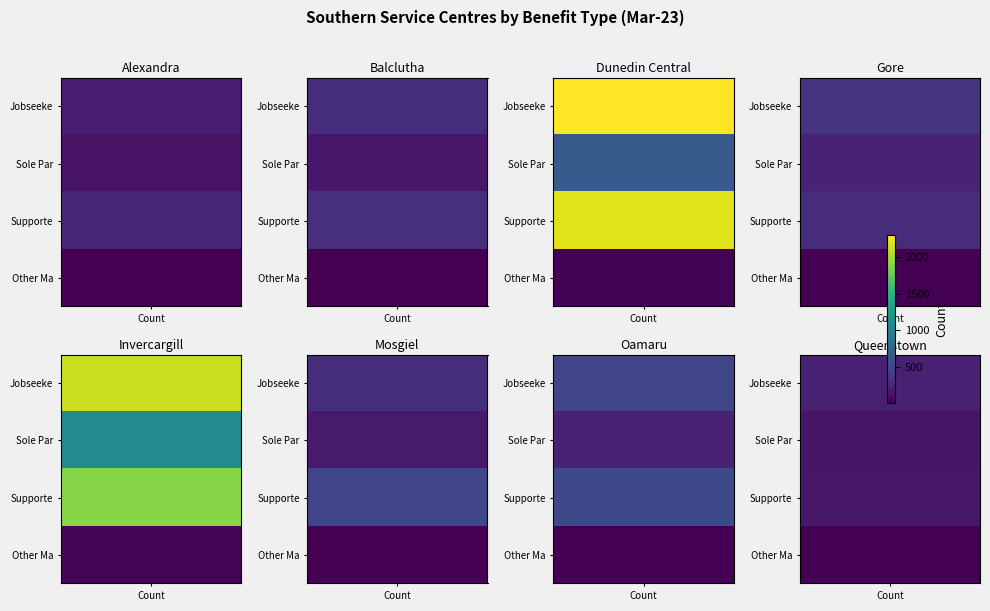

What is the greatest value displayed?

2307